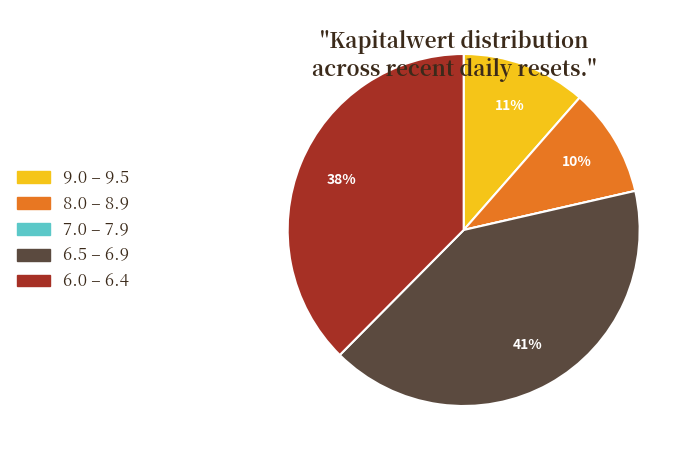

To the nearest percent, what is the average slice percentage?

20%